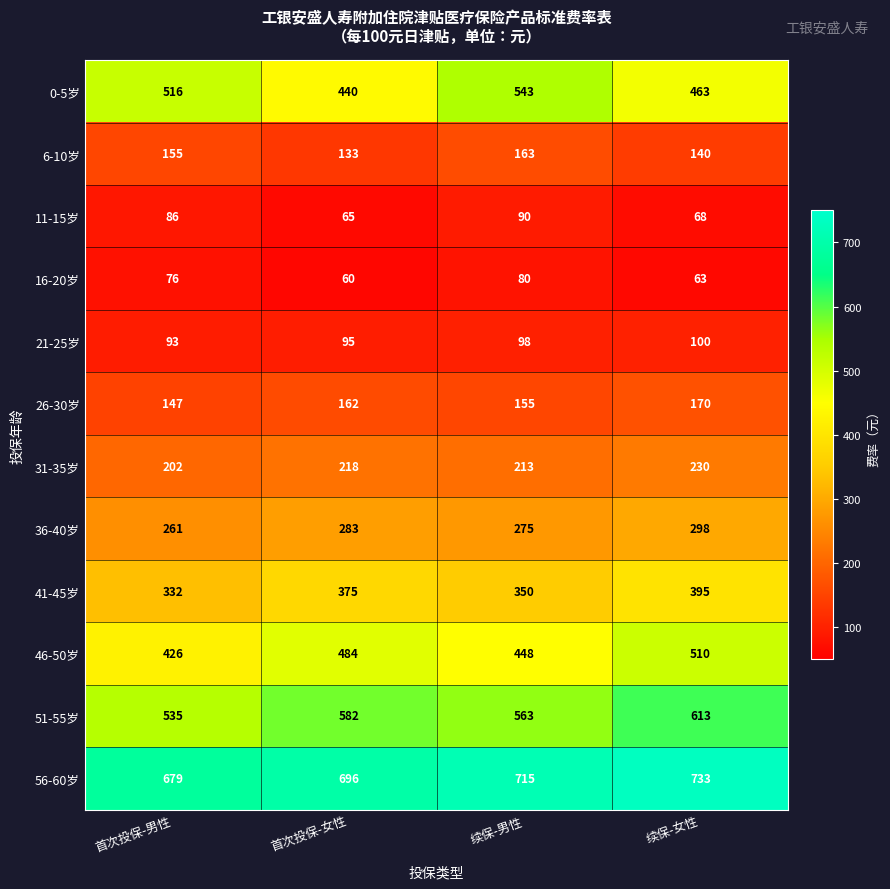

The value of 31-35岁 at 首次投保-女性 is 342. True or false?

False